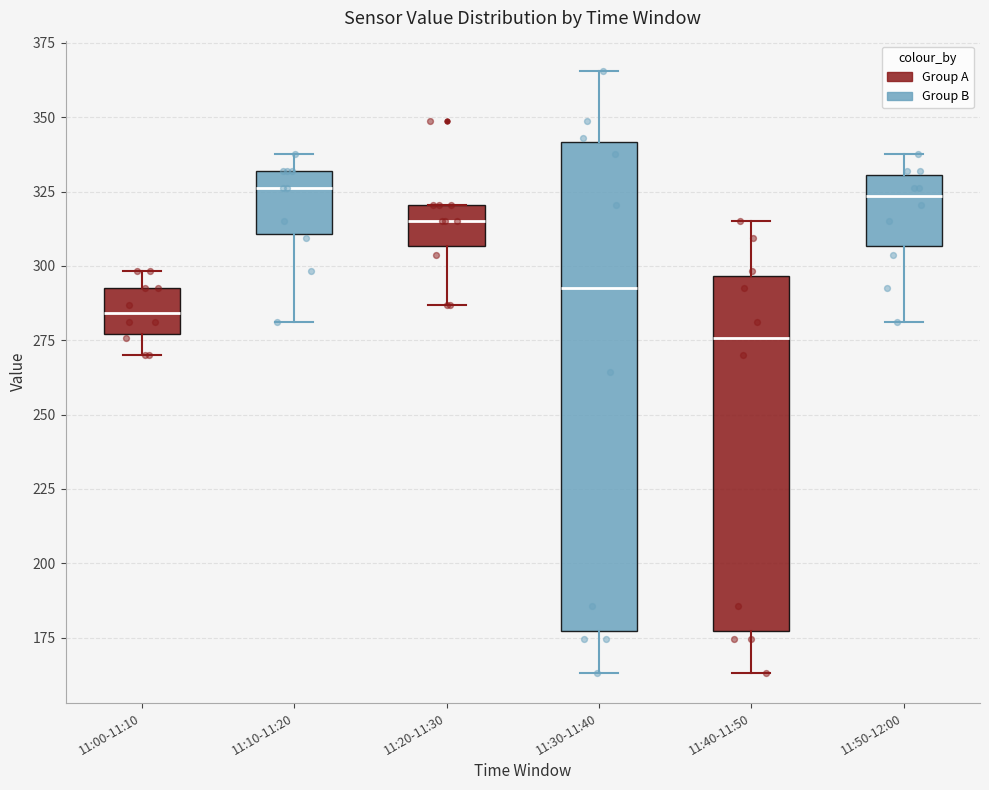

Comparing the boxes themselves (not the whiskers), which one is the tallest?

11:30-11:40